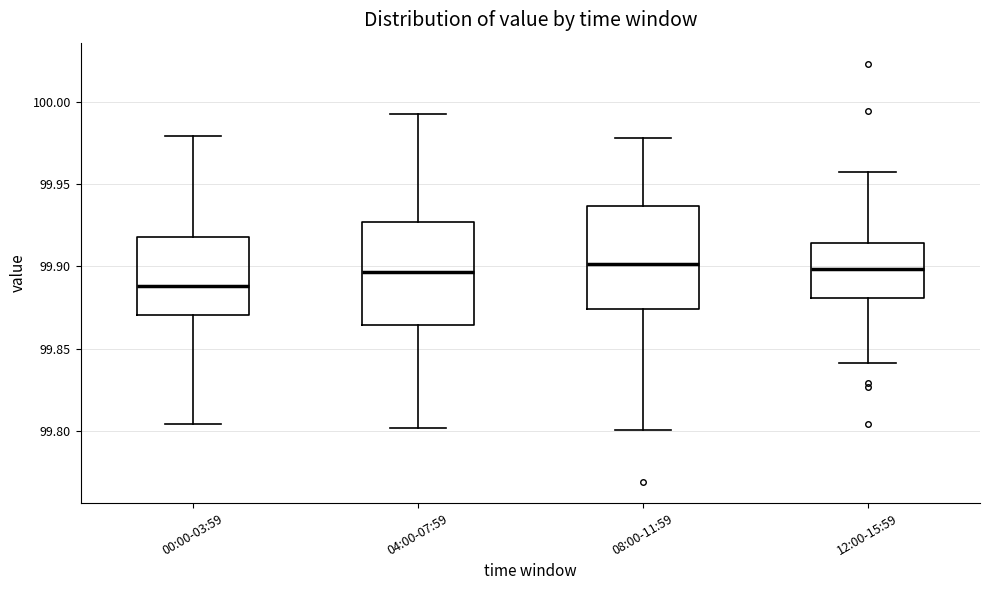

Reading left to right, transcribe this box plot: for each box, give where its median line is, the range the box spans, and where its two whiskers end, as read against the y-axis. The values are not printed on the chart, so give them approximately, as read against the axis.

00:00-03:59: median 99.890, box 99.870 to 99.920, whiskers 99.805 to 99.980
04:00-07:59: median 99.895, box 99.865 to 99.925, whiskers 99.800 to 99.995
08:00-11:59: median 99.900, box 99.875 to 99.935, whiskers 99.800 to 99.980
12:00-15:59: median 99.900, box 99.880 to 99.915, whiskers 99.840 to 99.955